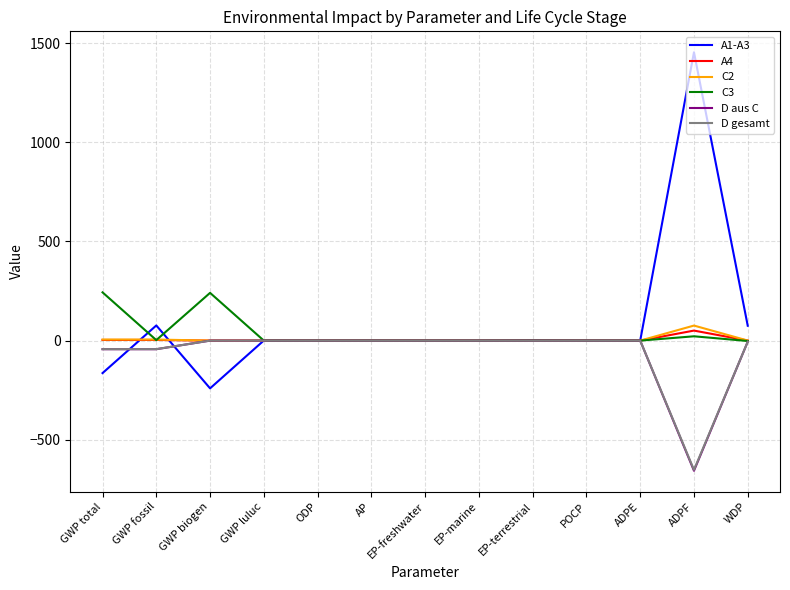

Is the value of A1-A3 at ADPF greater than the value of D aus C at POCP?

Yes